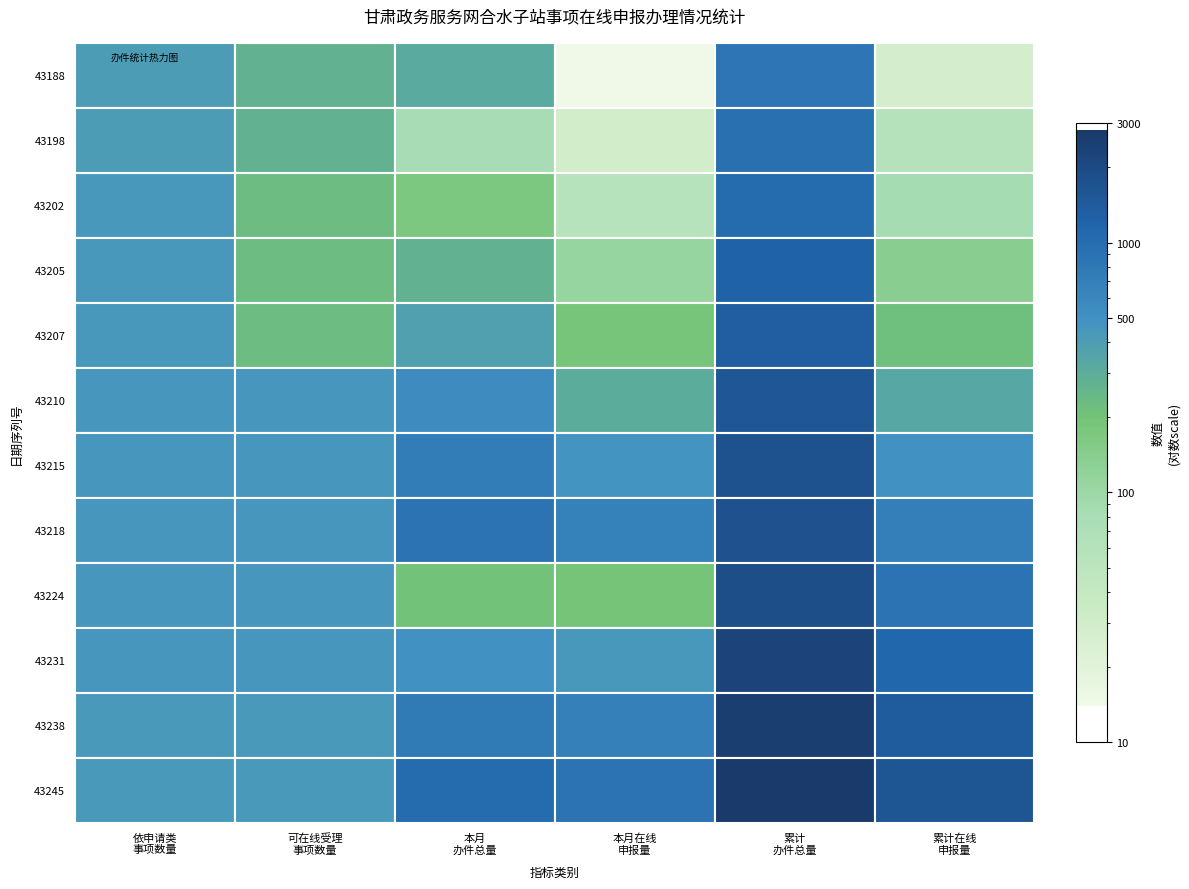

What is the sum of the 12 values at 1 and 4?

1327